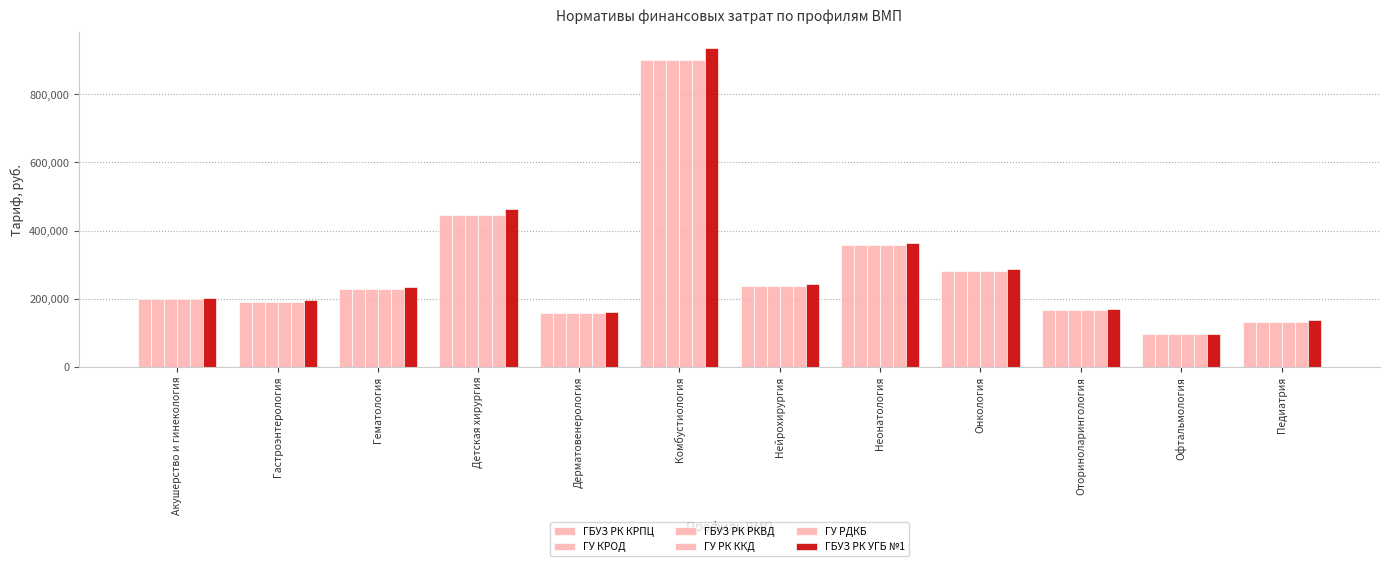

Reading left to right, transcribe all the data shown in this chart.

ГБУЗ РК КРПЦ: 197615.1	191037.9	227043.4	447184.7	156513.9	901918.8	236443.7	356737.0	279908.2	166735.9	94817.8	132373.8
ГУ КРОД: 197615.1	191037.9	227043.4	447184.7	156513.9	901918.8	236443.7	356737.0	279908.2	166735.9	94817.8	132373.8
ГБУЗ РК РКВД: 197615.1	191037.9	227043.4	447184.7	156513.9	901918.8	236443.7	356737.0	279908.2	166735.9	94817.8	132373.8
ГУ РК ККД: 197615.1	191037.9	227043.4	447184.7	156513.9	901918.8	236443.7	356737.0	279908.2	166735.9	94817.8	132373.8
ГУ РДКБ: 197615.1	191037.9	227043.4	447184.7	156513.9	901918.8	236443.7	356737.0	279908.2	166735.9	94817.8	132373.8
ГБУЗ РК УГБ №1: 203170.6	194822.5	232979.2	464232.8	160913.9	935323.2	241644.7	363804.1	286461.3	170522.1	97604.4	136510.4